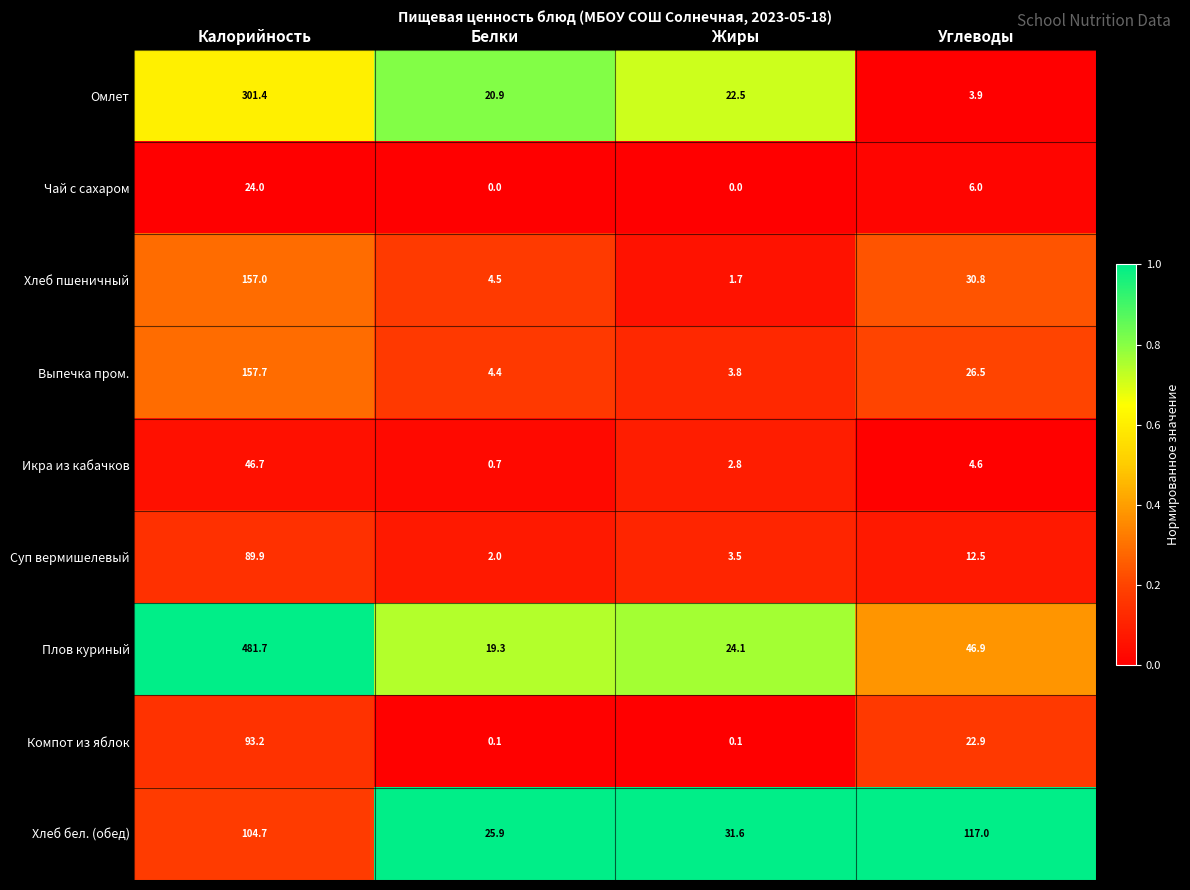

Which series has the largest total across all categories?

Плов куриный